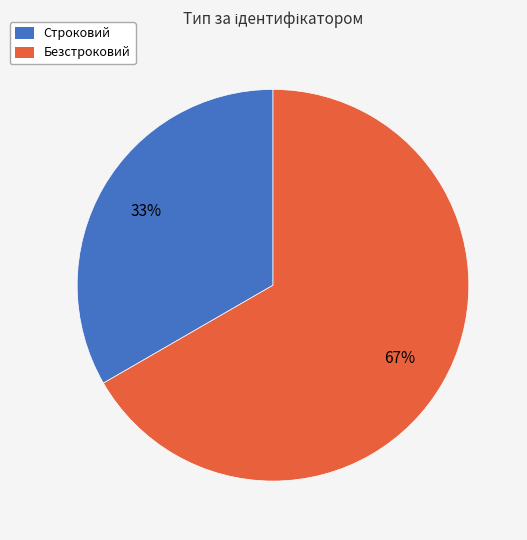

Which category has the biggest portion of the pie?

Безстроковий